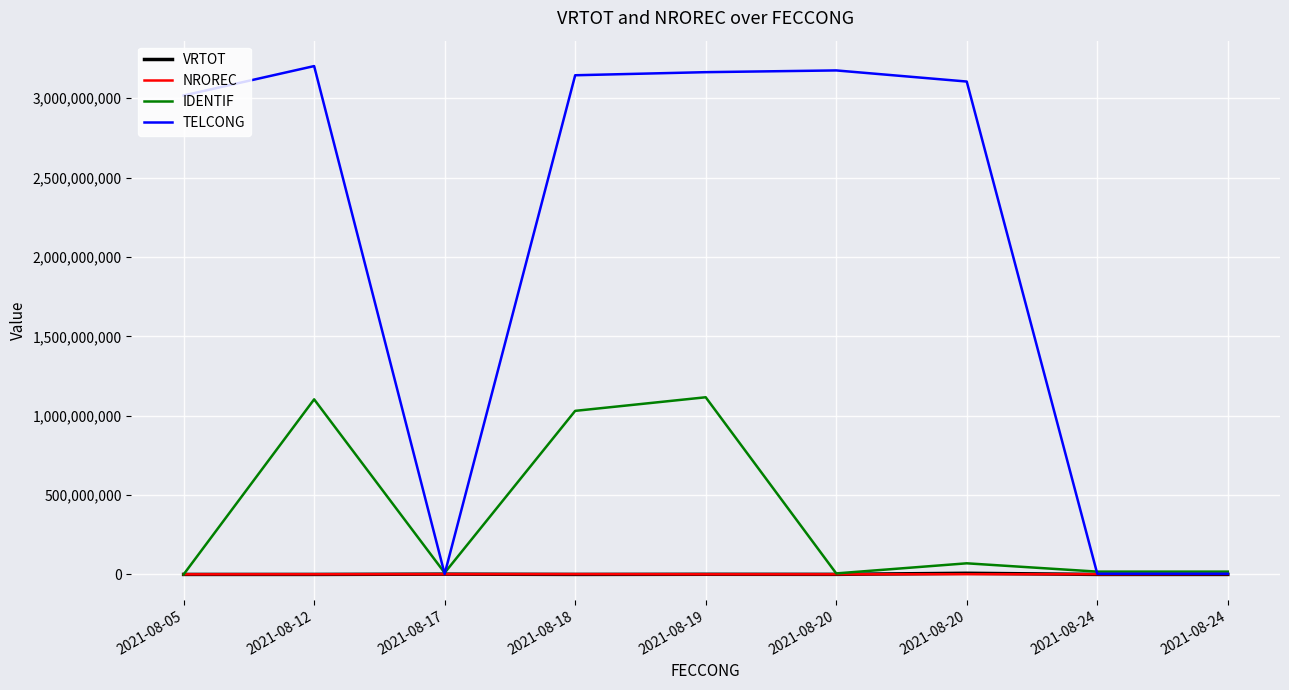

What is the sum of all NROREC values?

12271962.0